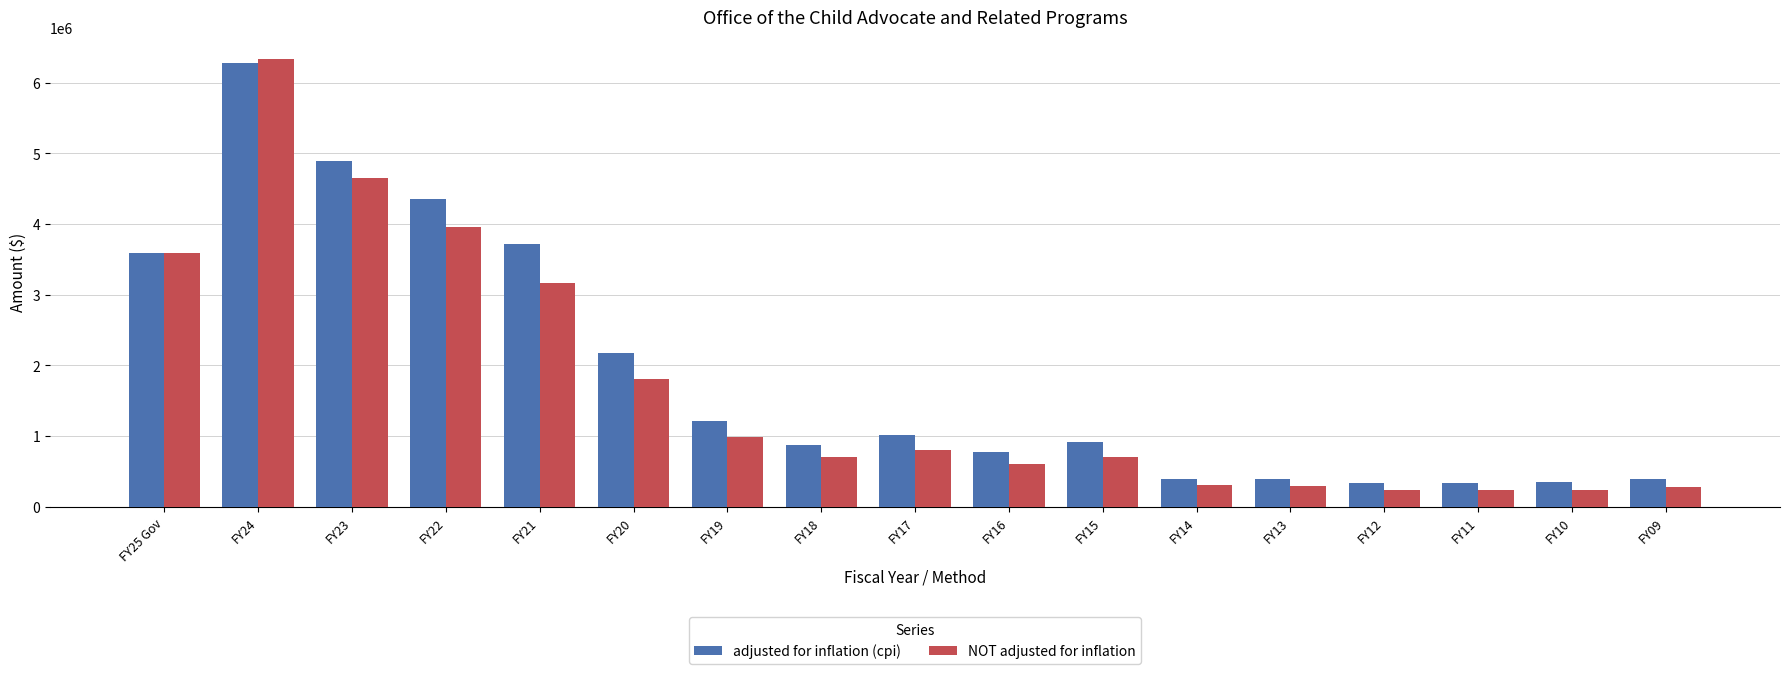

How many distinct data groups are displayed?

2